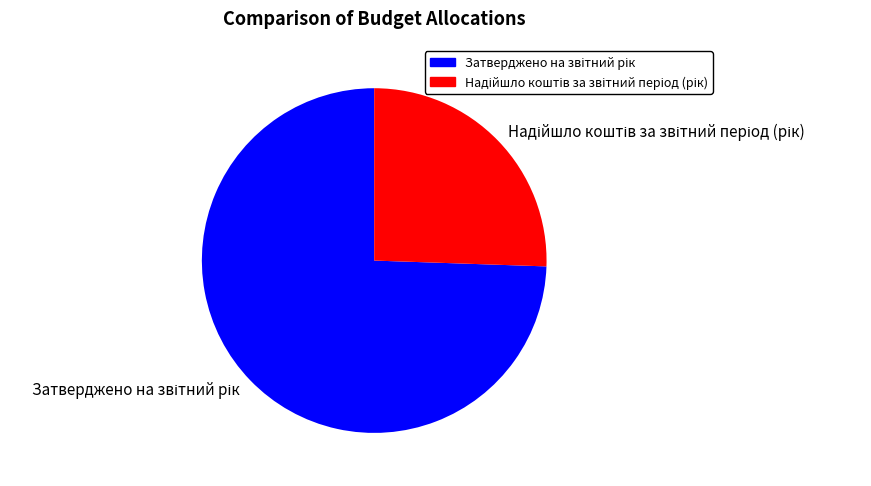

Is there a majority slice in this chart?

Yes